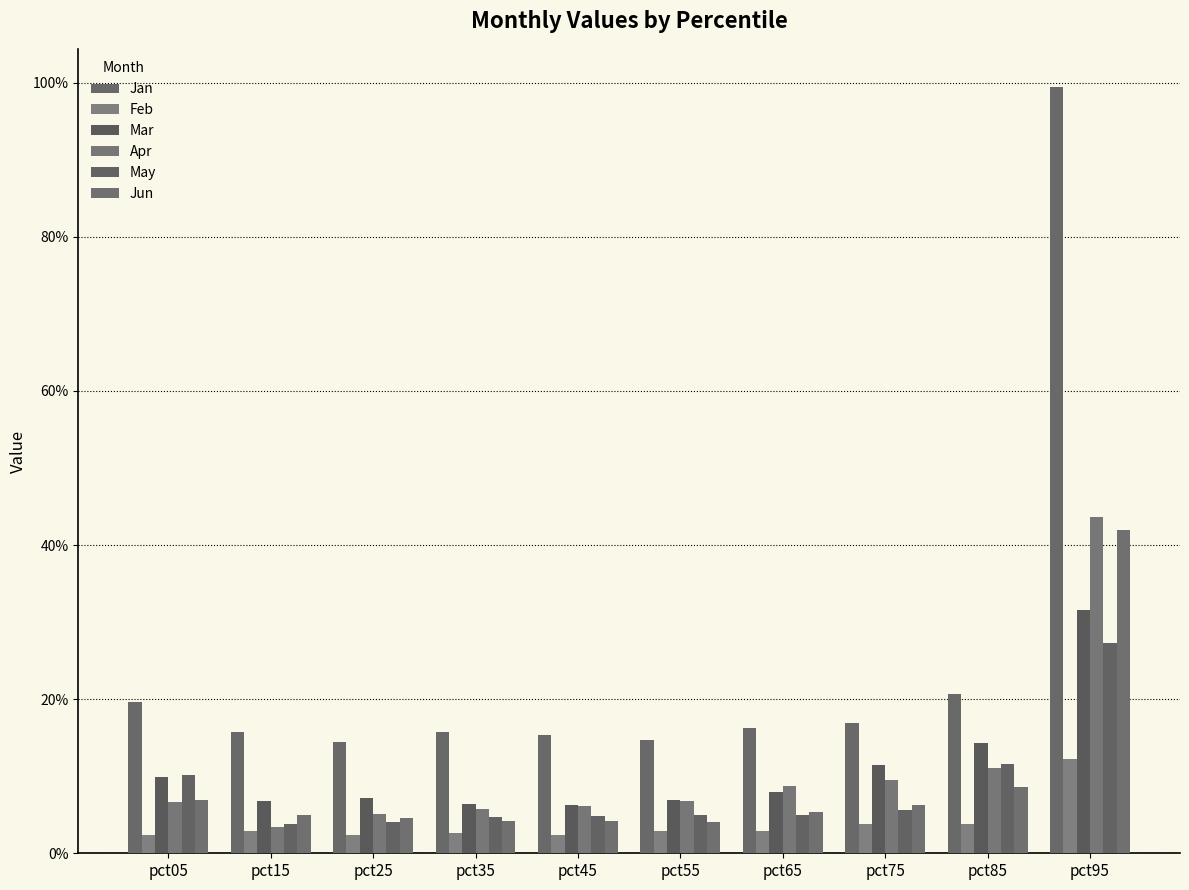

What is the total value across all series at pct75?

0.5